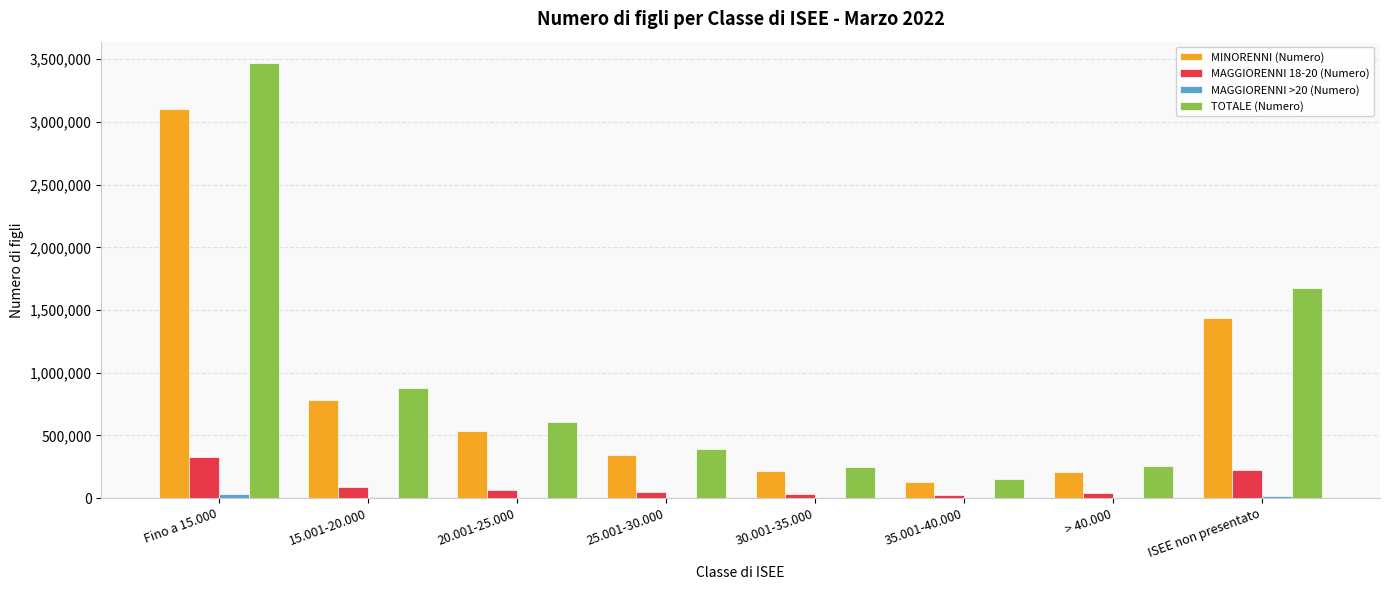

What is the maximum value shown in the chart?

3466798